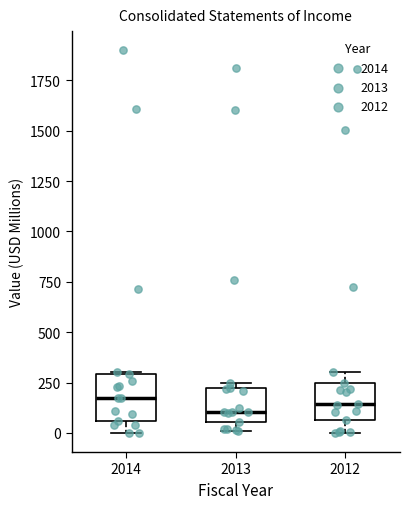

Where does the median line of the box at x = 2012 sit on the y-axis? The values are not printed on the chart, so give them approximately, as read against the axis.

150